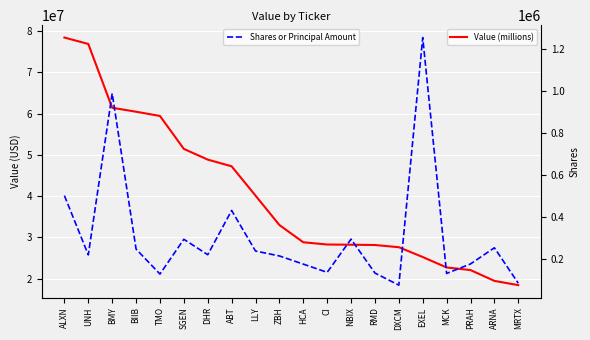

Is it true that Shares or Principal Amount equals 62364 at BIIB?

False